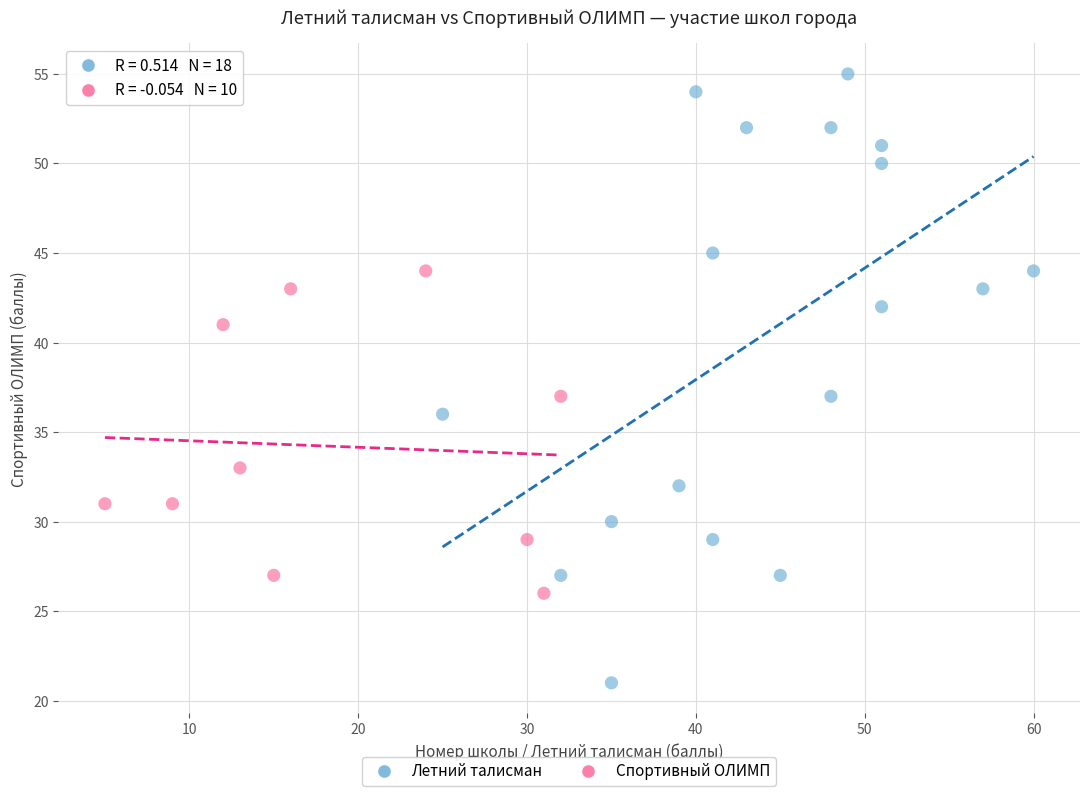

What are all the series names shown in the legend?

Летний талисман, Спортивный ОЛИМП